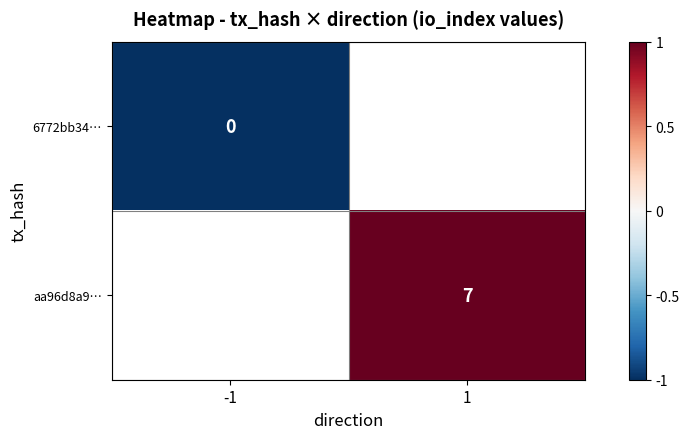

Is it true that aa96d8a9… equals 7 at 1?

True